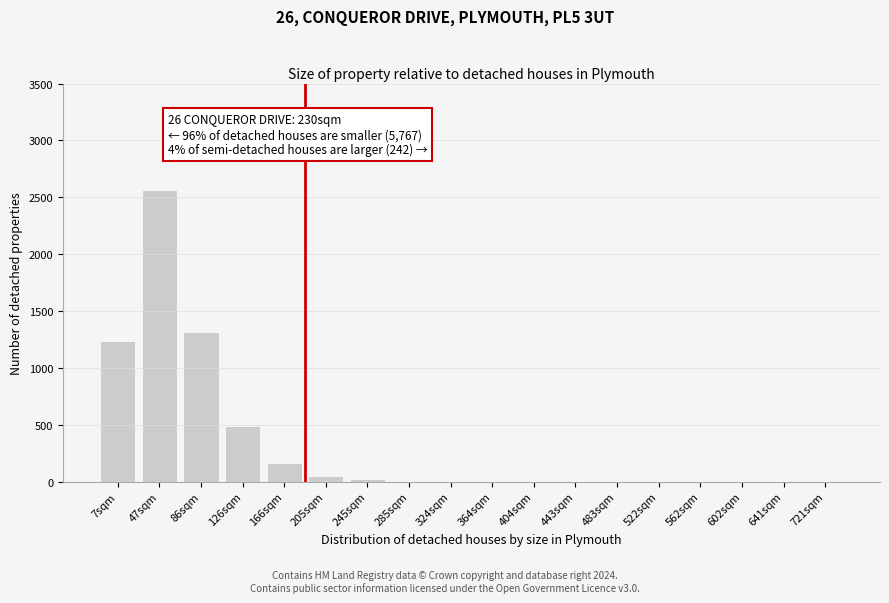

At which category does the chart reach its peak across all series?

47sqm